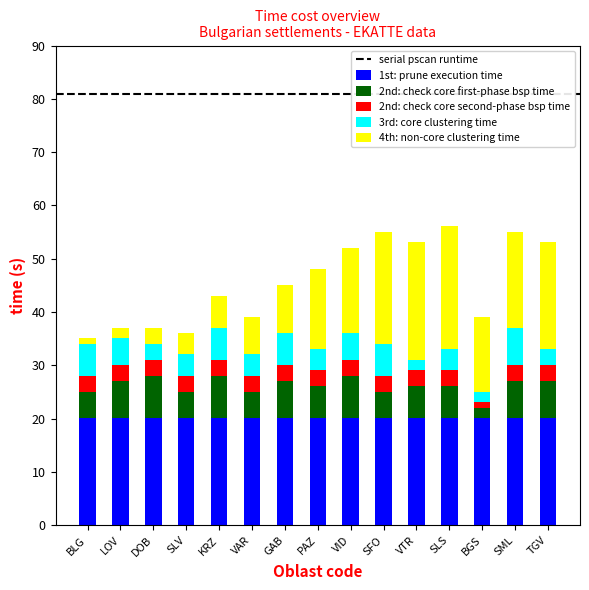

Are the bars horizontal?

No